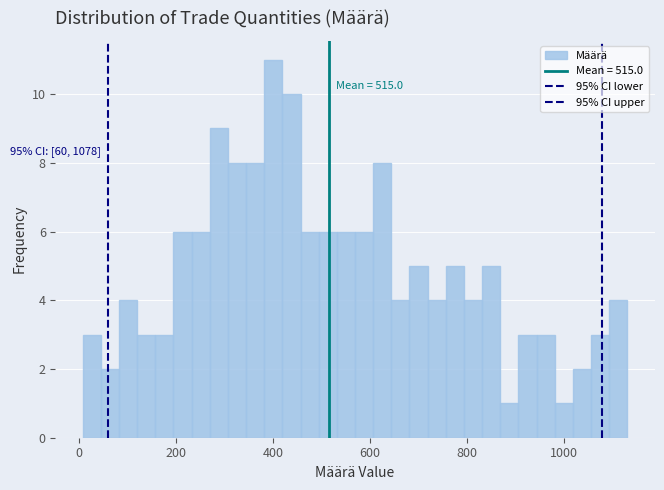

Around what value on the x-axis is the tallest bar? Give the approximate position of its centre, as read against the axis.

400